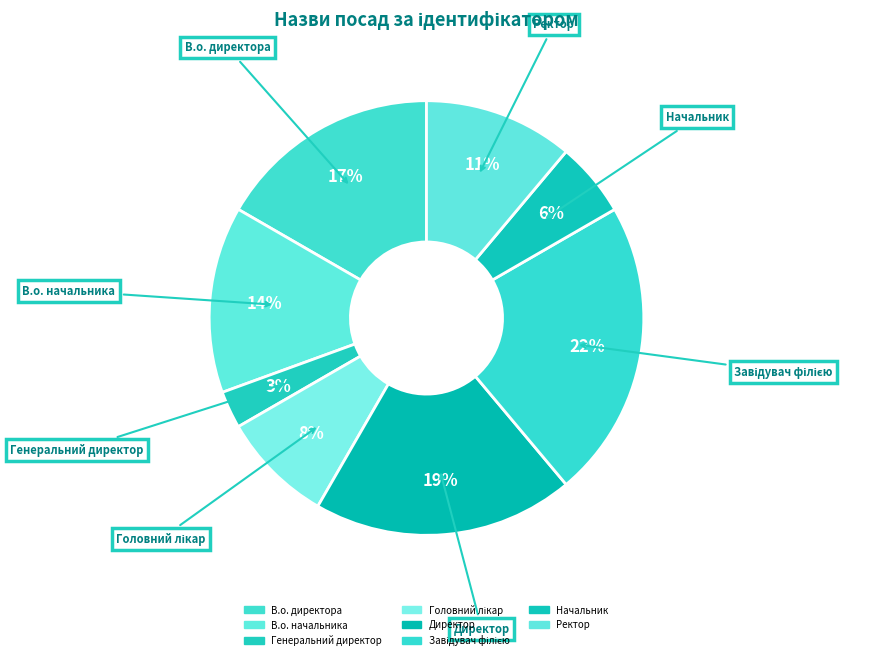

Count the number of slices in the pie.

8